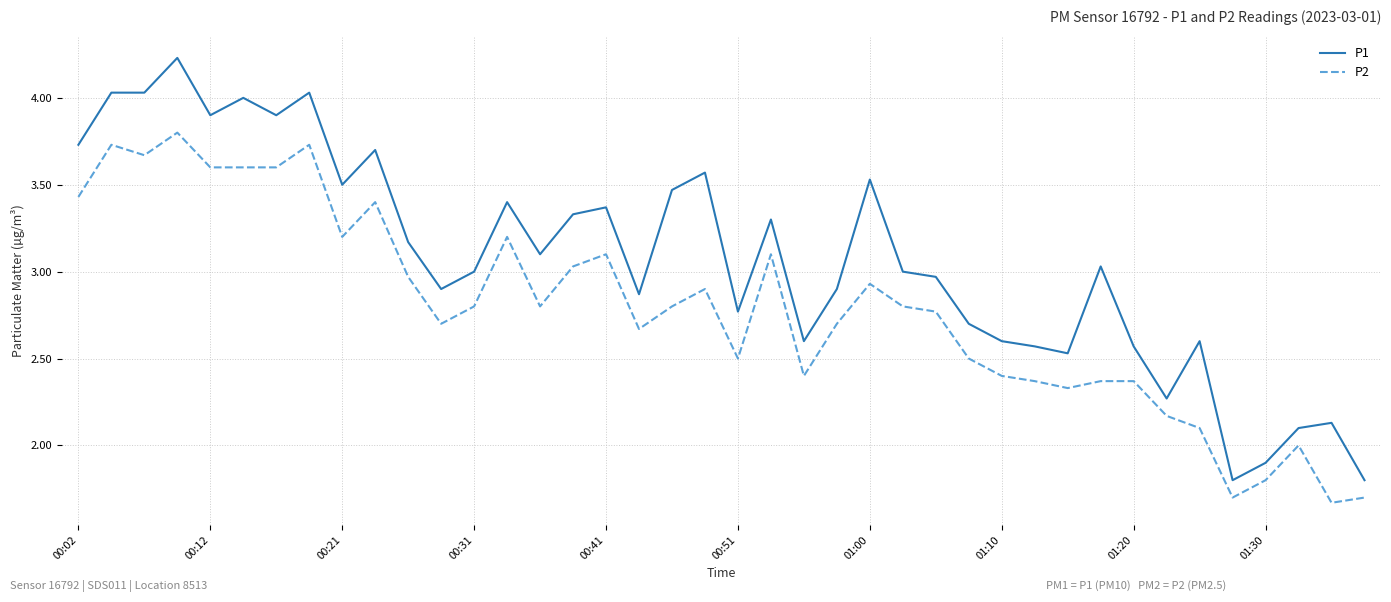

List the series in order of their peak value, lowest first.

P2, P1